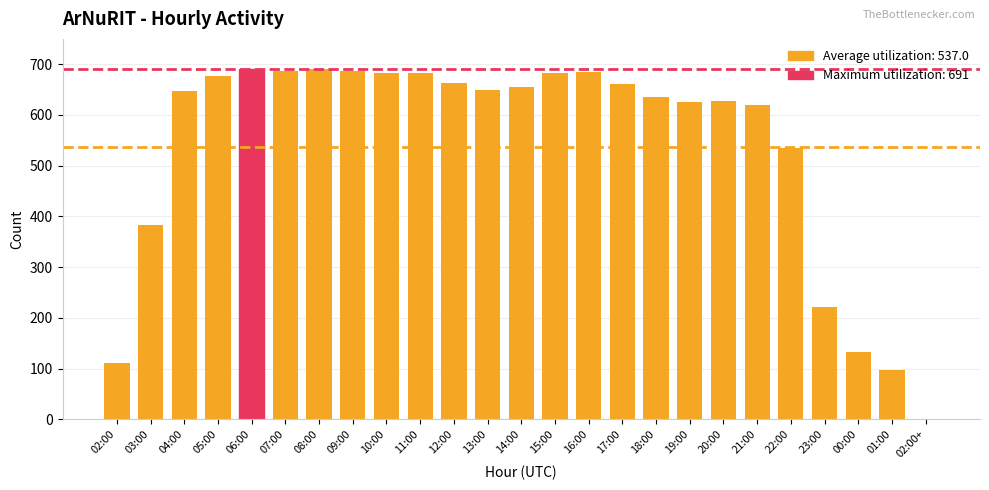

What is the maximum value shown in the chart?

691